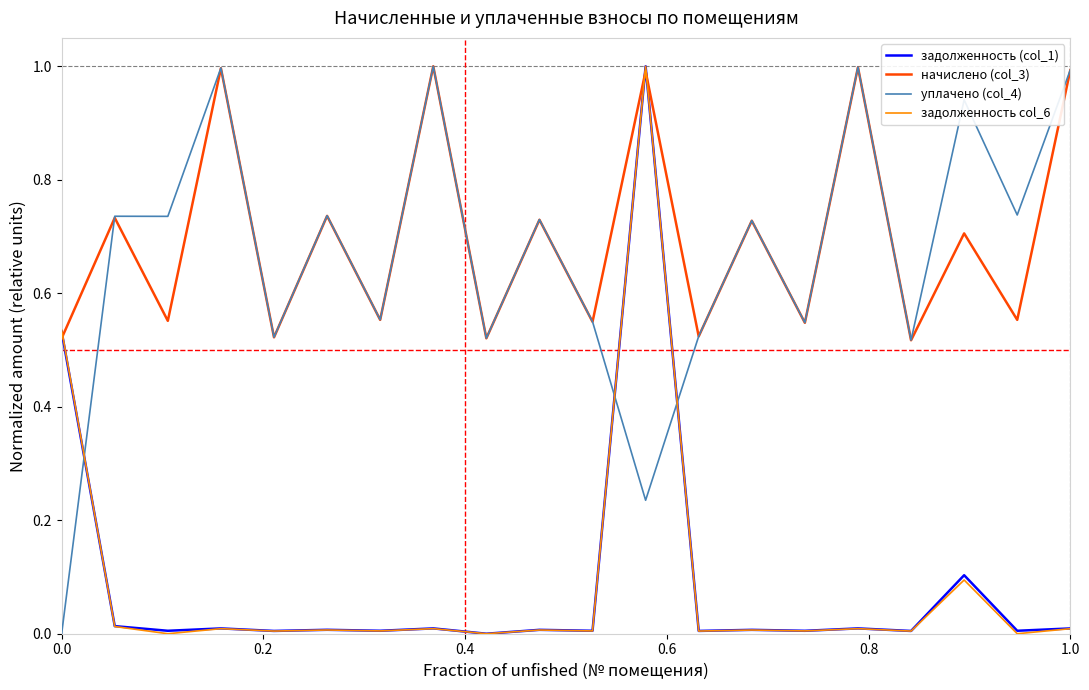

After their last crossing, which series has the higher values: задолженность col_6 or уплачено (col_4)?

уплачено (col_4)